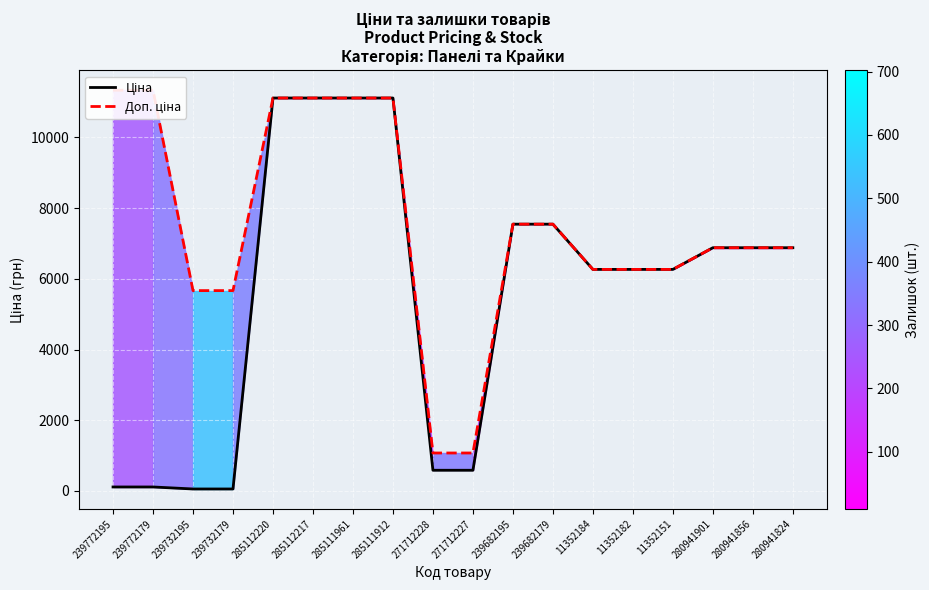

At 285111912, list the series in order from largest to smallest.

Ціна, Доп. ціна